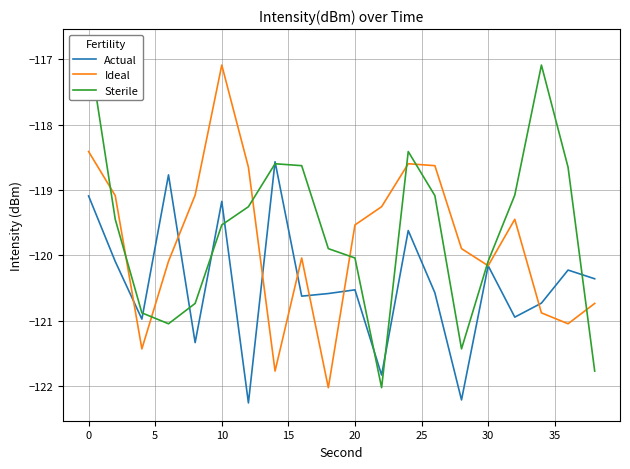

Which category has the highest value in the Ideal series?

10